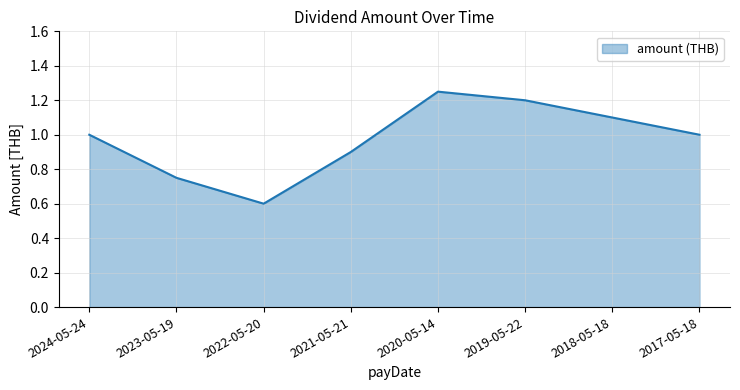

What is the minimum value shown in the chart?

0.6